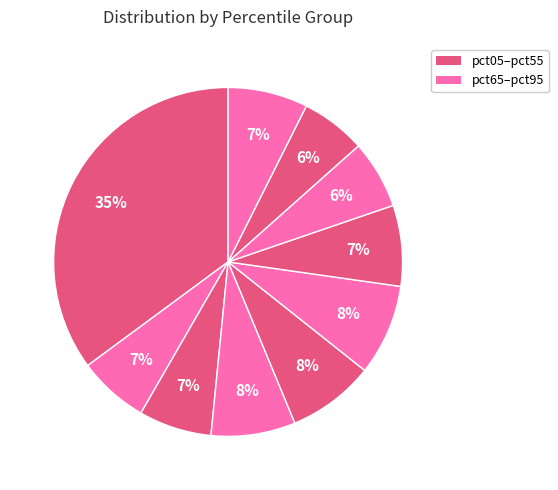

Rank the categories by value from highest to lowest.

pct05, pct55, pct45, pct35, pct65, pct95, pct25, pct15, pct75, pct85